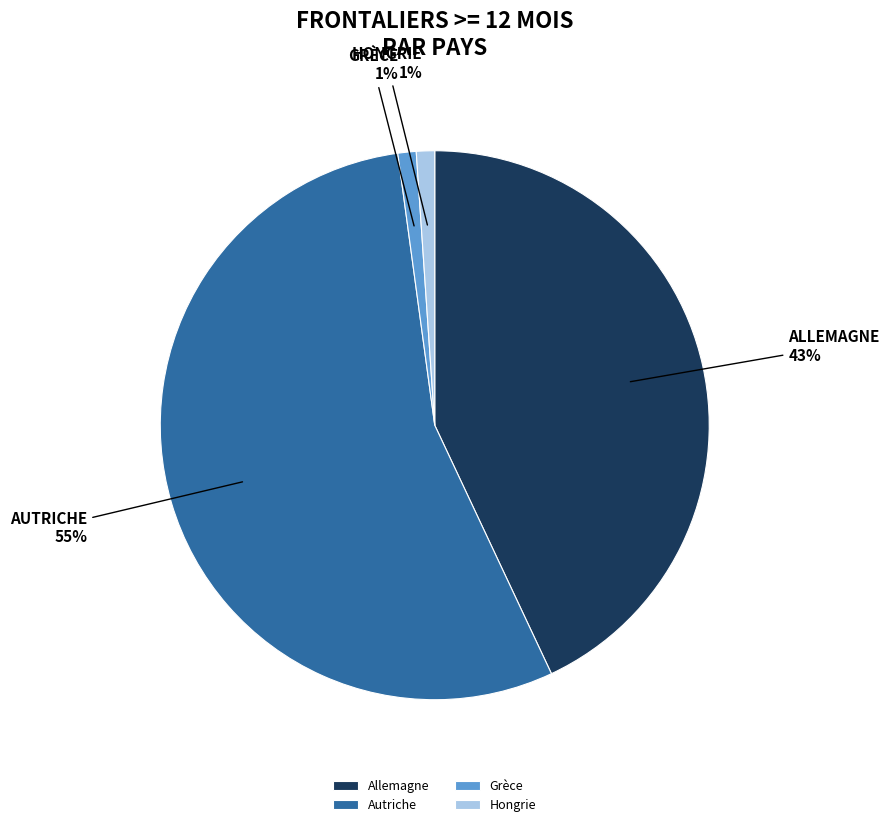

How many segments does this pie chart have?

4